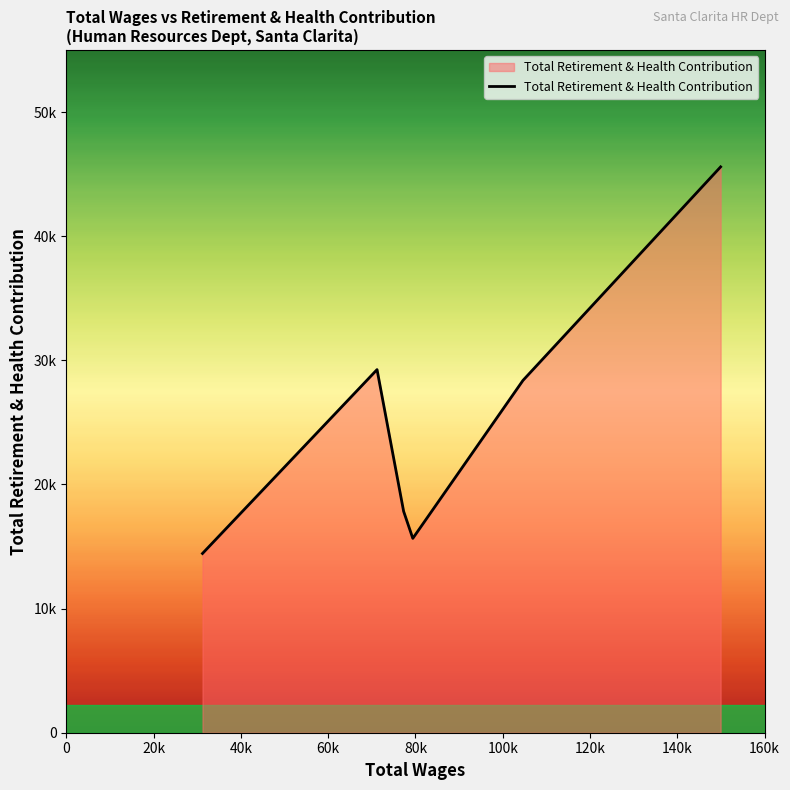

Does the chart display data point markers on the line(s)?

No